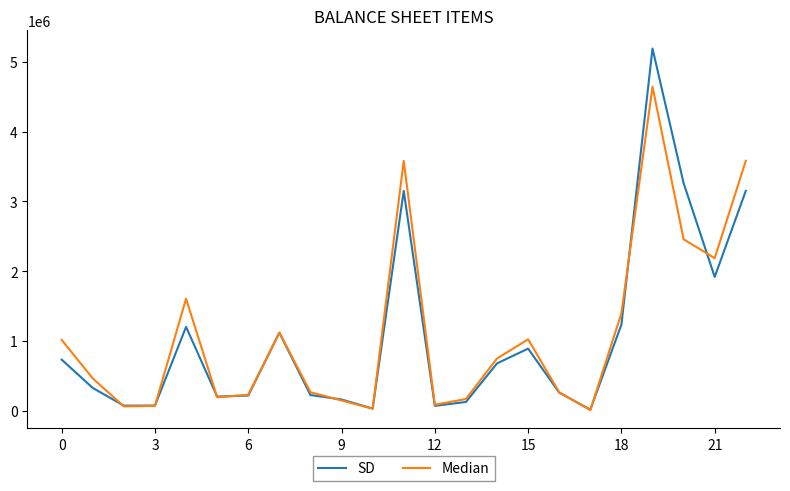

How many lines are shown in the chart?

2